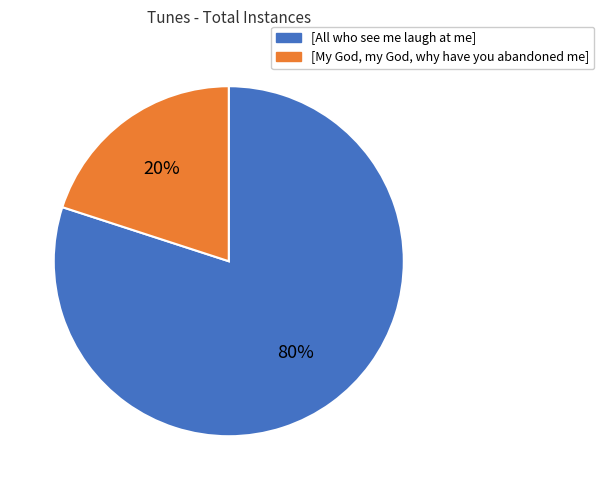

What is the smallest slice in the pie chart?

[My God, my God, why have you abandoned me]